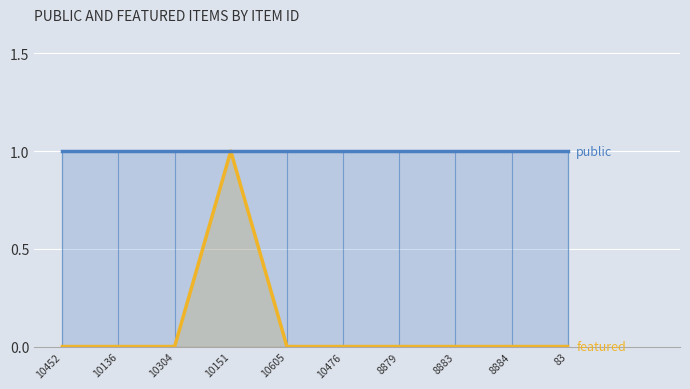

What is the spread (max minus min) of values at 8884?

1